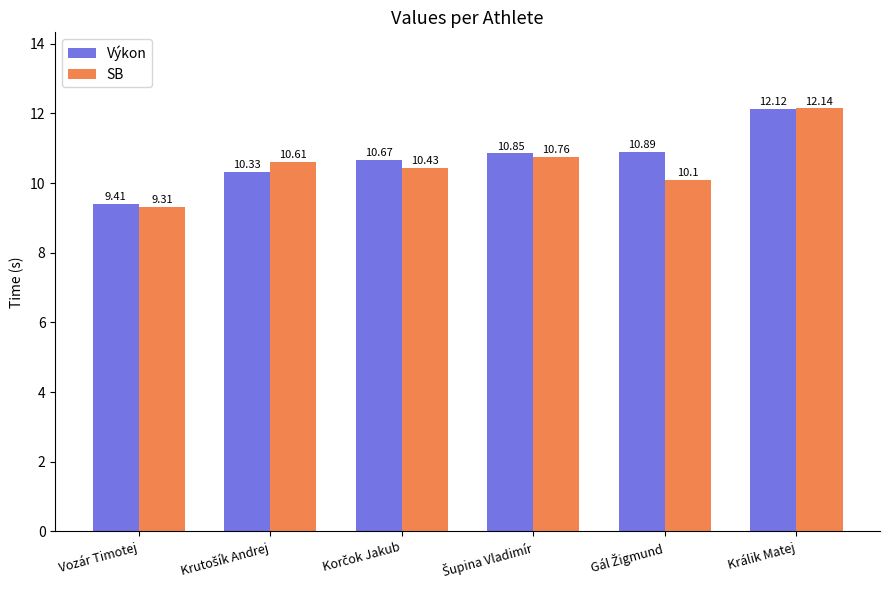

List the series in order of their overall mean, highest first.

Výkon, SB